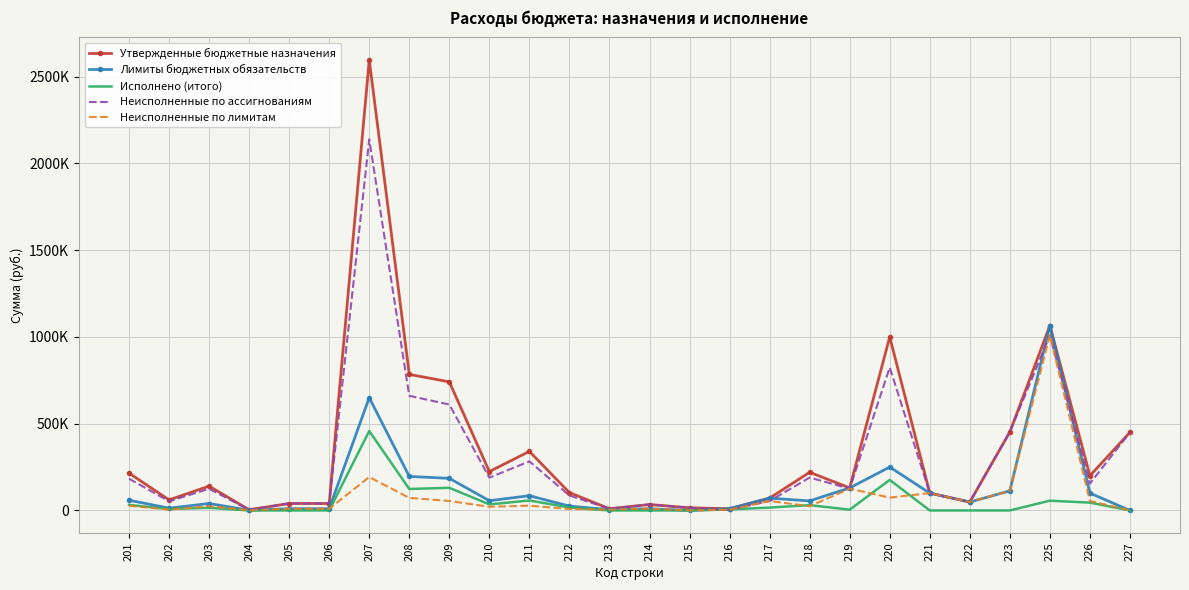

What are all the series names shown in the legend?

Утвержденные бюджетные назначения, Лимиты бюджетных обязательств, Исполнено (итого), Неисполненные по ассигнованиям, Неисполненные по лимитам